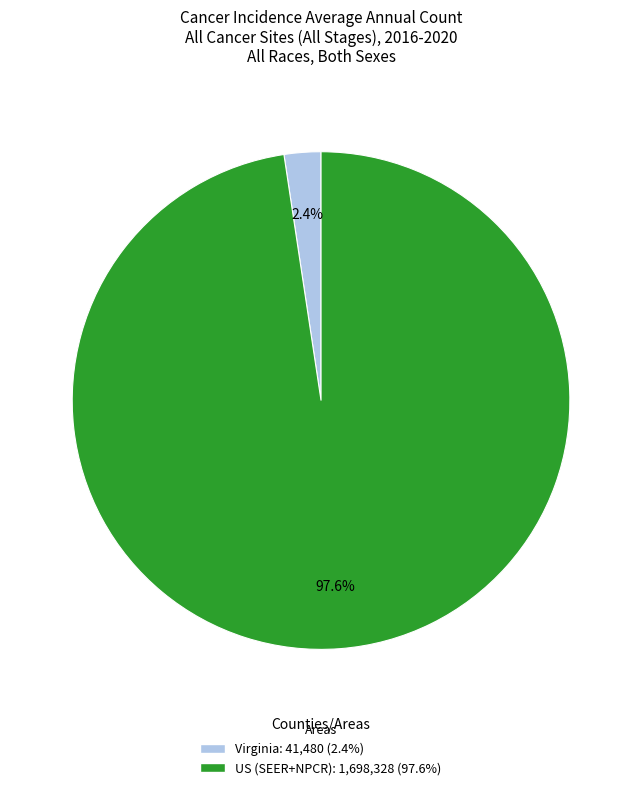

Which has a higher value, US (SEER+NPCR) or Virginia?

US (SEER+NPCR)